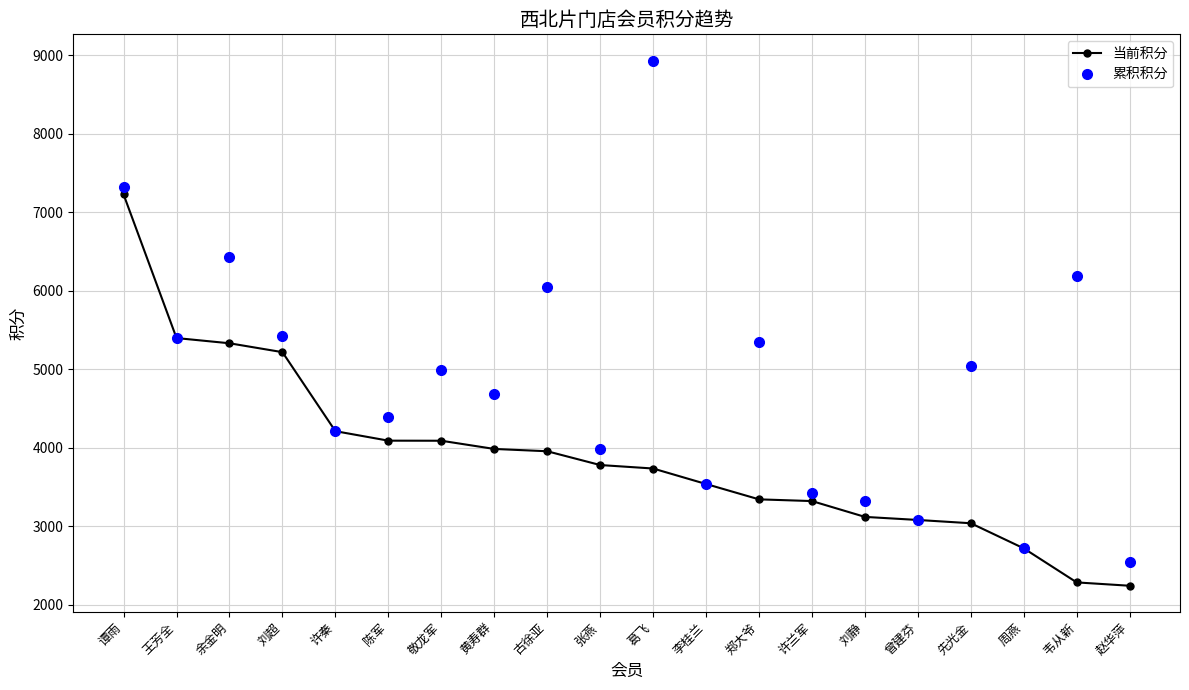

Is it true that 累积积分 equals 2540.4 at 赵华萍?

True